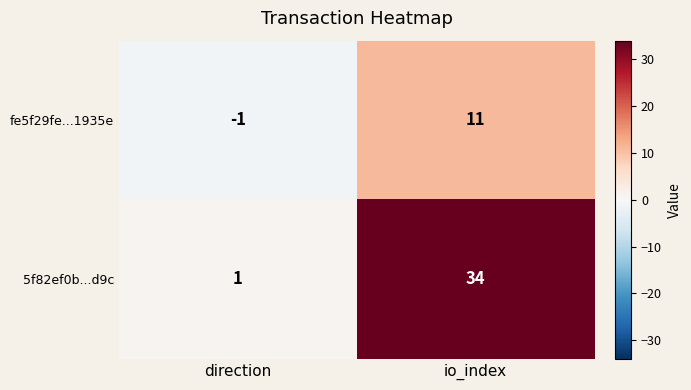

What is the sum of the 5f82ef0b...d9c values at direction and io_index?

35